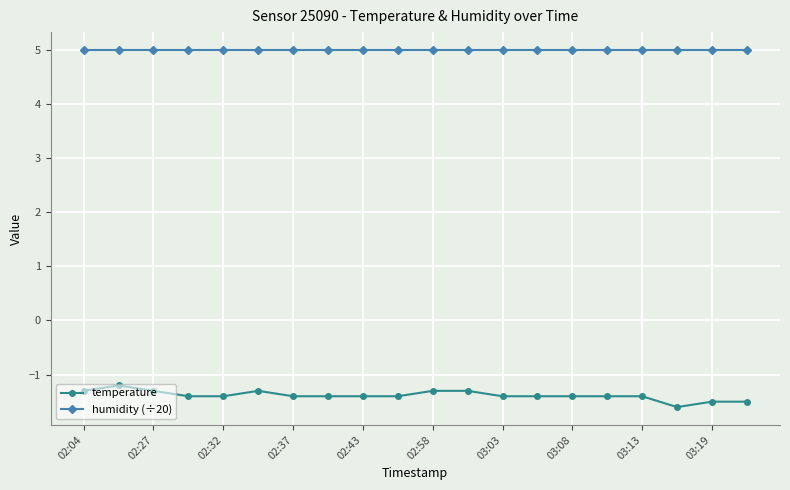

Which series has the largest total across all categories?

humidity (÷20)